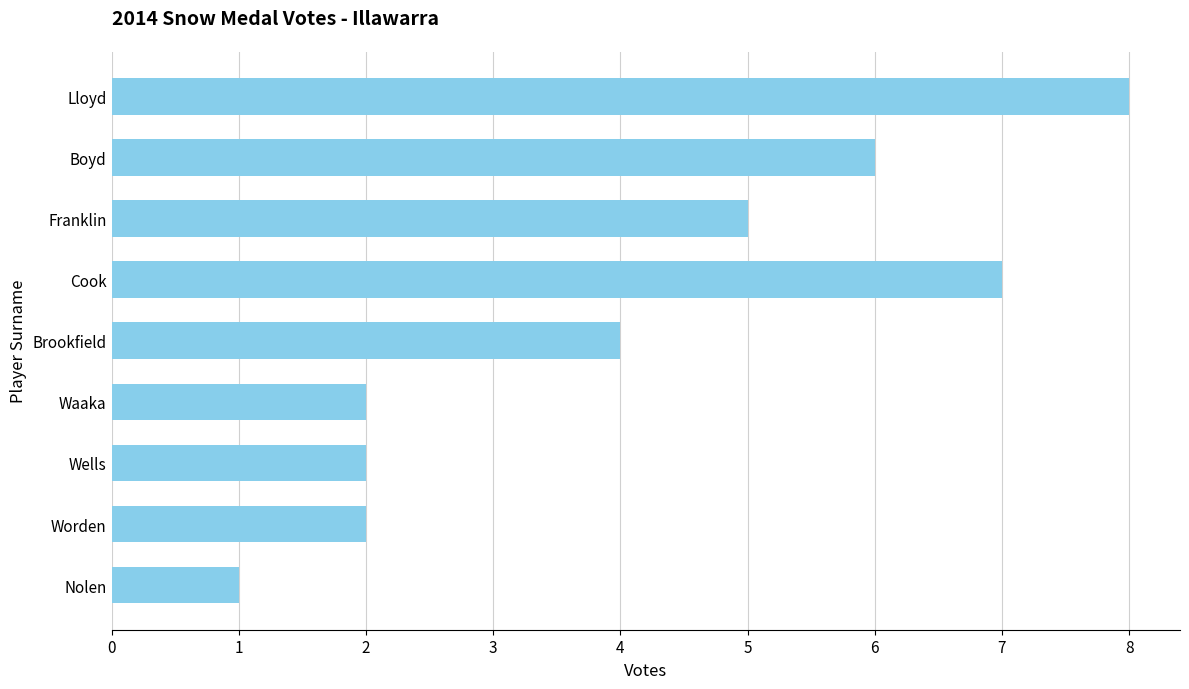

What is the value of the 3rd bar from the left?

2